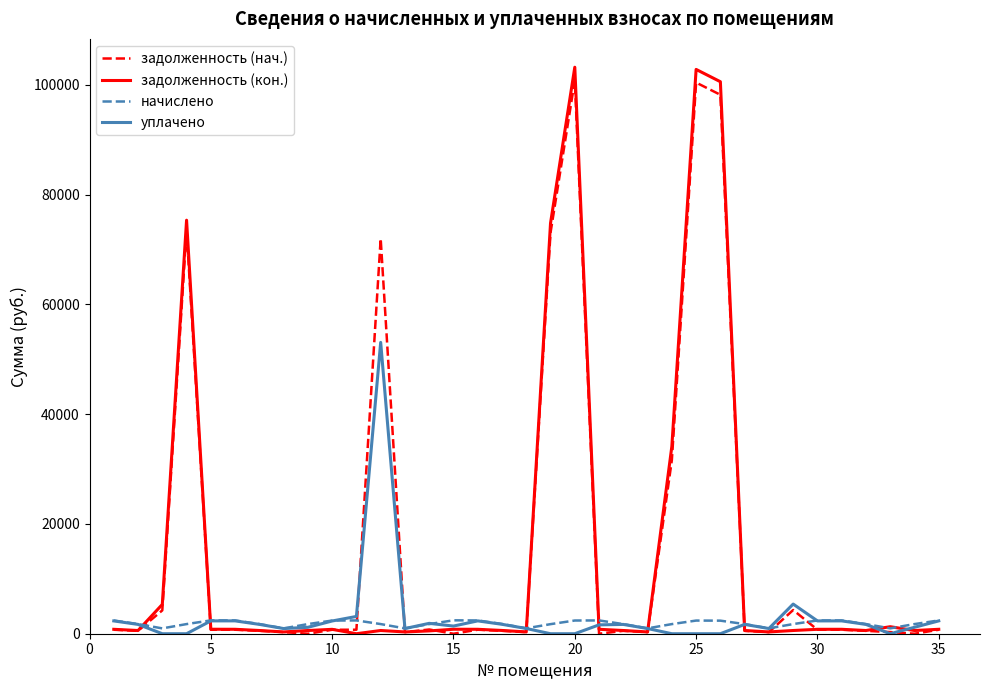

Which series has the largest range (max minus min)?

задолженность (кон.)